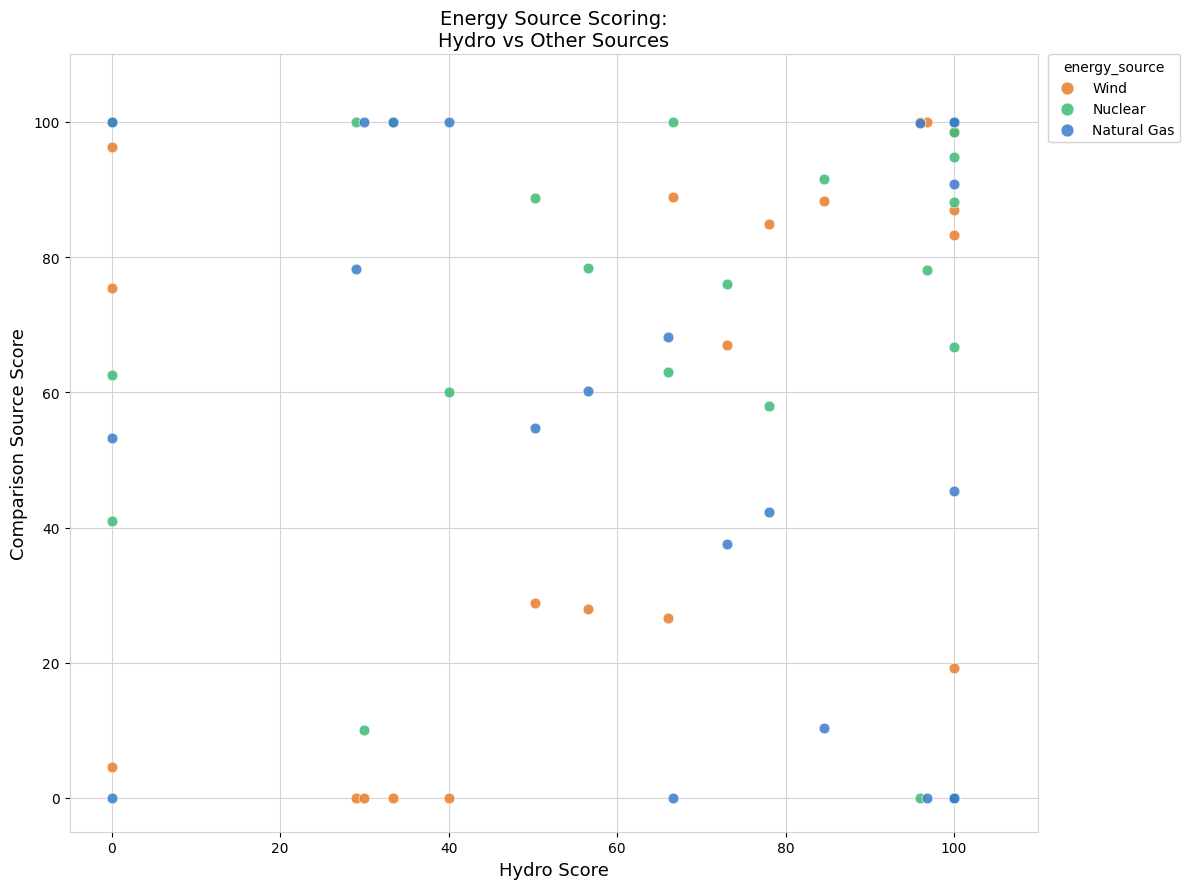

Across all series, what Y value is closest to 50?

53.2